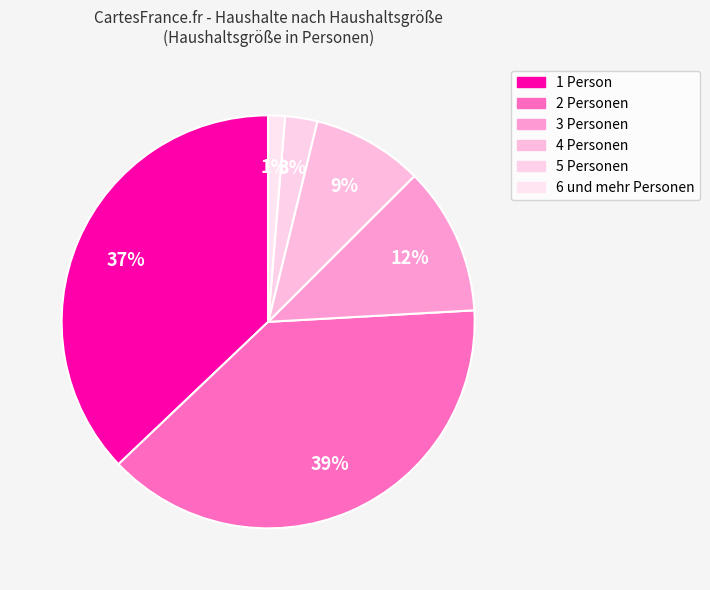

Is 6 und mehr Personen the majority of the pie?

No